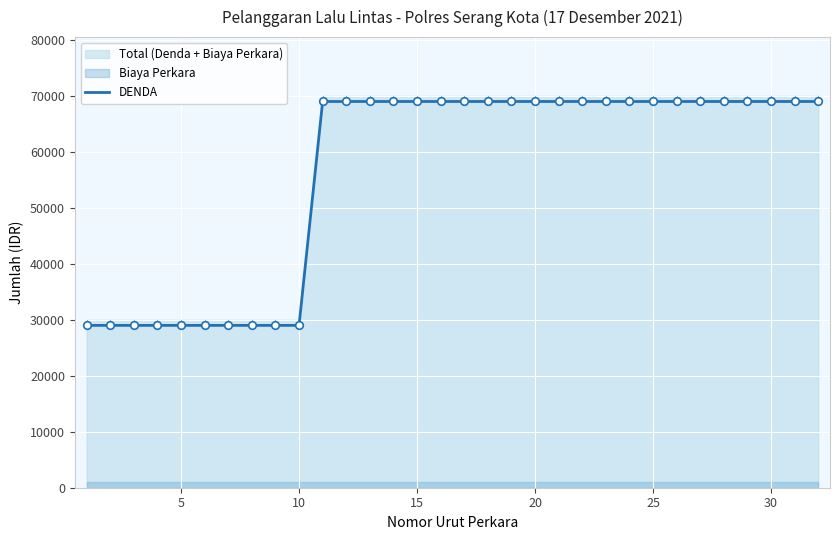

What is the maximum value for DENDA?

69000